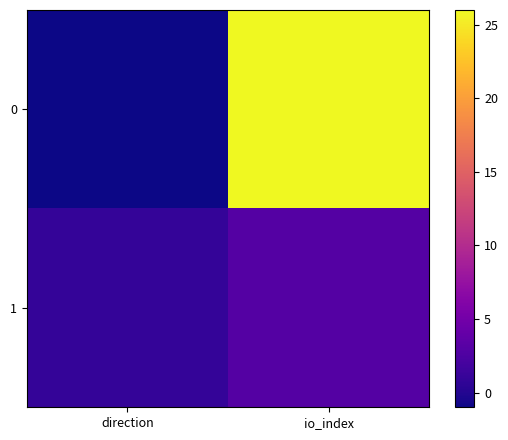

What is the total value across all series at io_index?

29